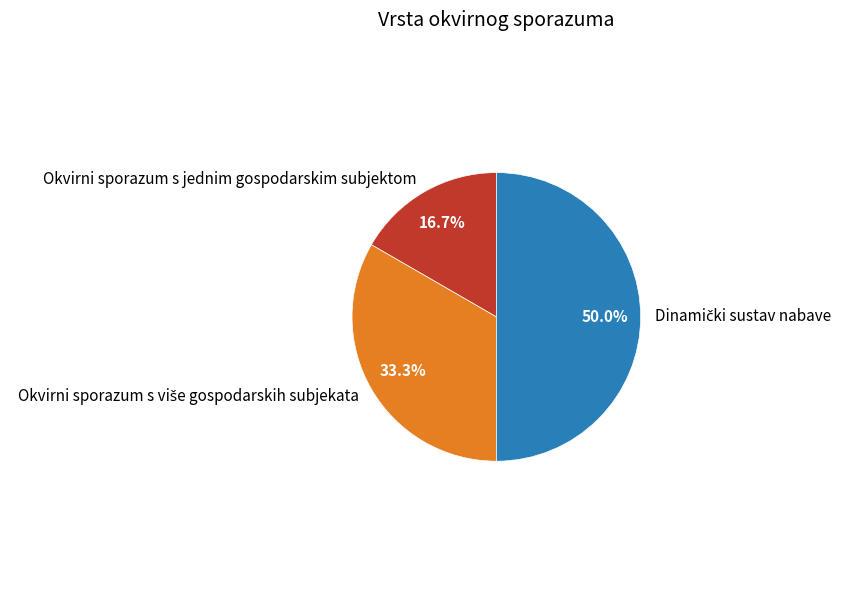

How many segments does this pie chart have?

3